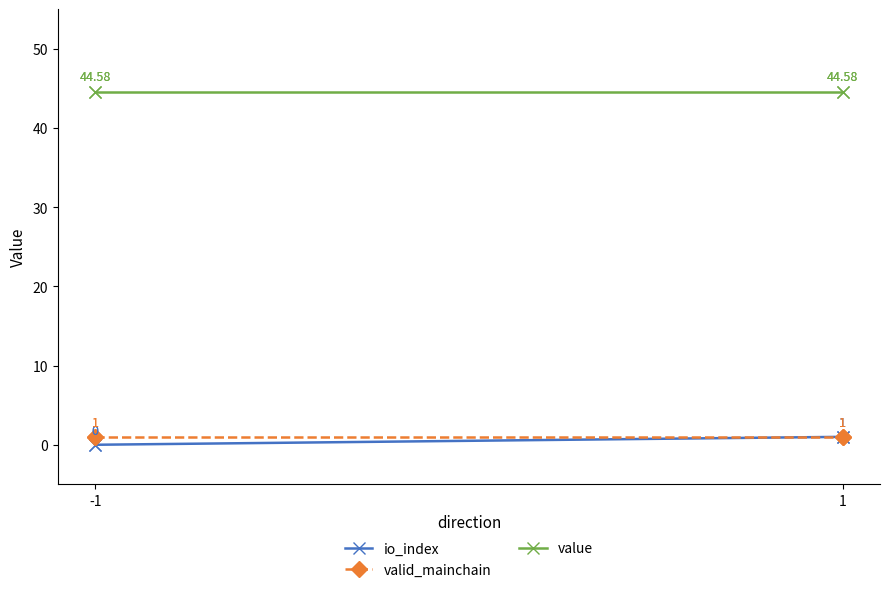

At which label does valid_mainchain reach its minimum?

-1